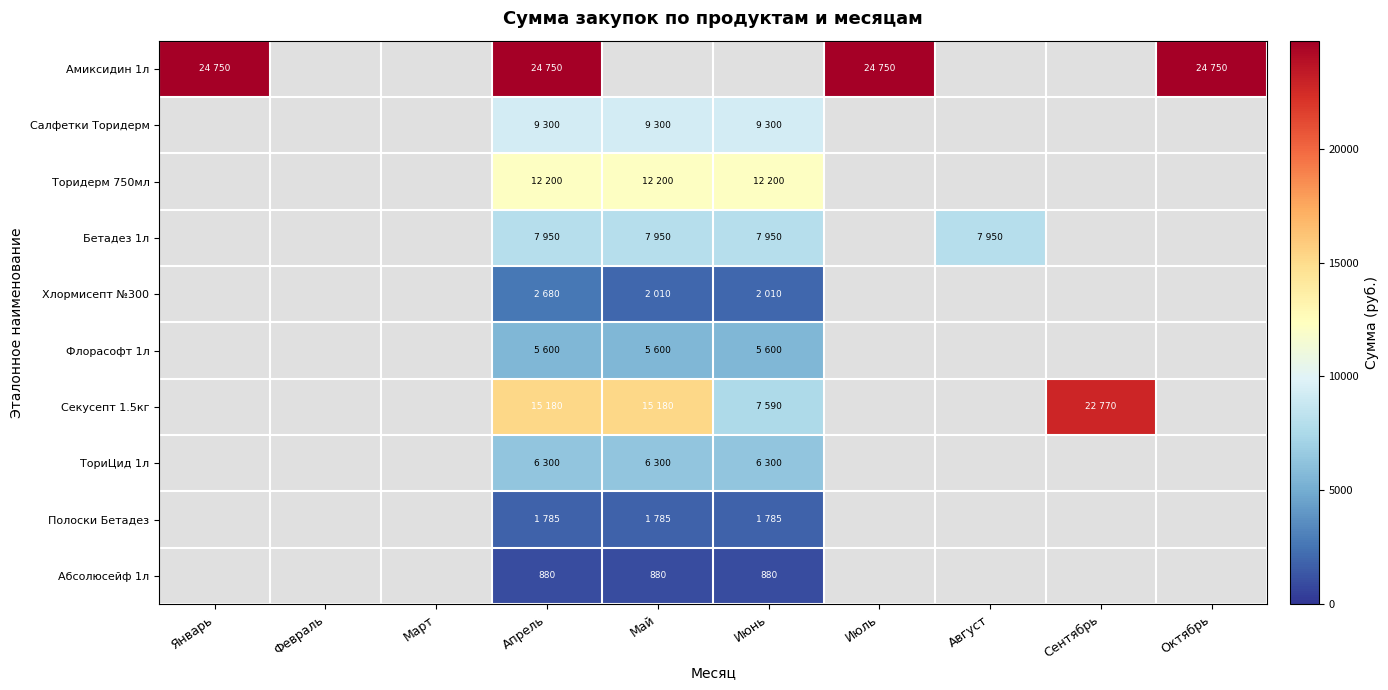

What is the maximum value shown in the chart?

24750.0